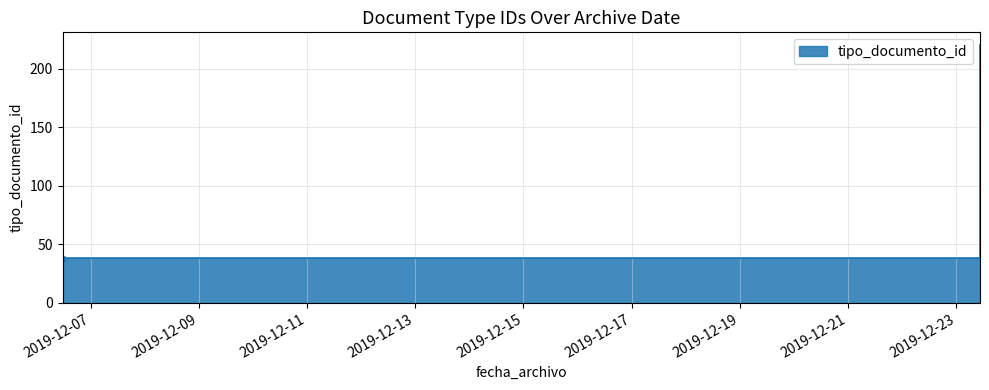

Where is the first local minimum?

2019-12-06 12:36:51